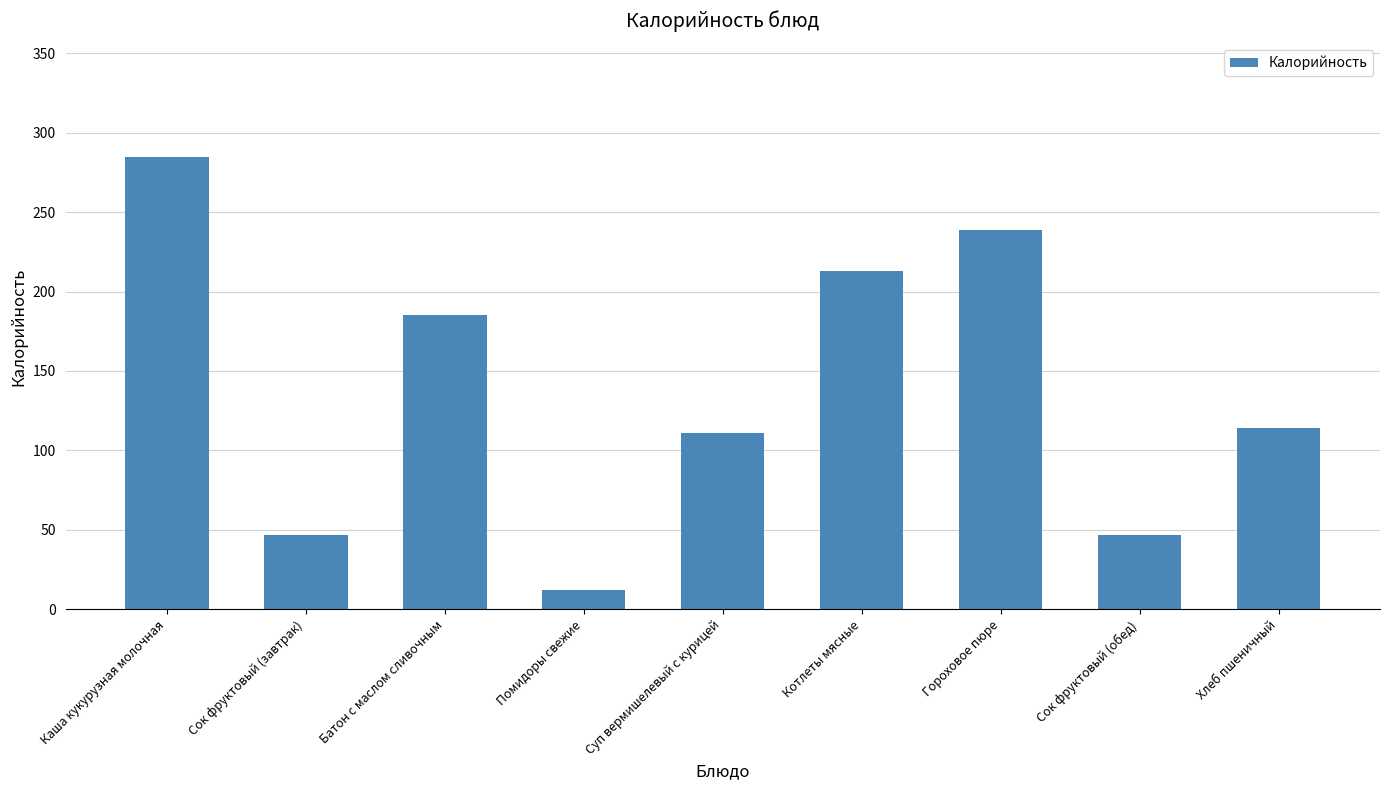

Approximately how many times larger is the value at Суп вермишелевый с курицей compared to Сок фруктовый (завтрак)?

2.4